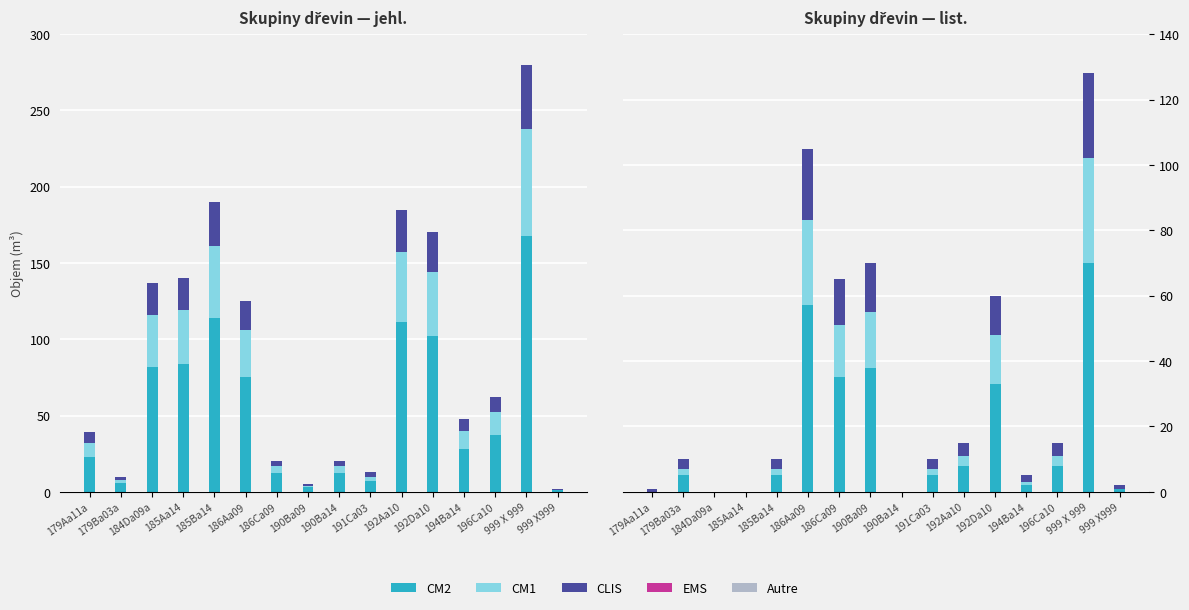

Is the value of CLIS at 190Ba09 greater than the value of CM2 at 194Ba14?

Yes